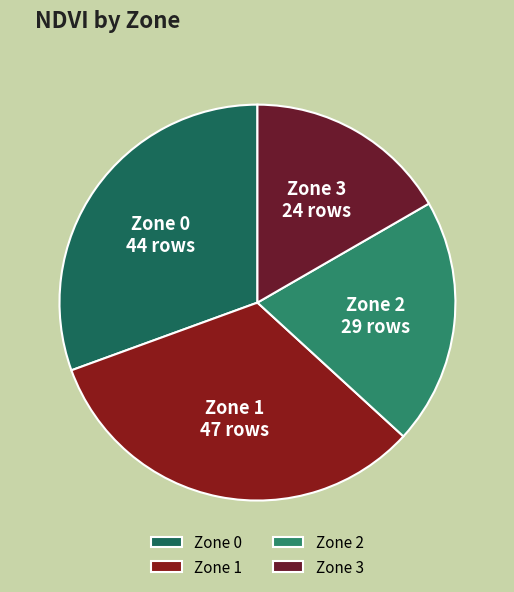

Between Zone 2 and Zone 0, which is larger?

Zone 0